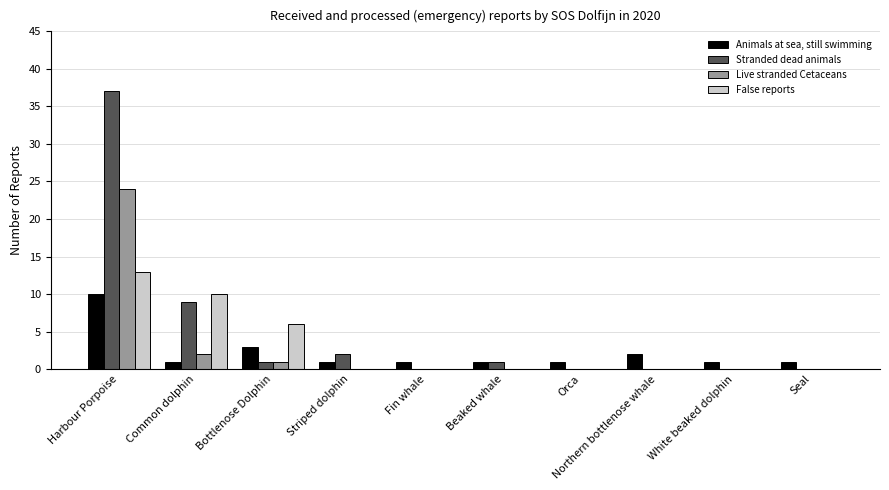

Are the bars horizontal?

No